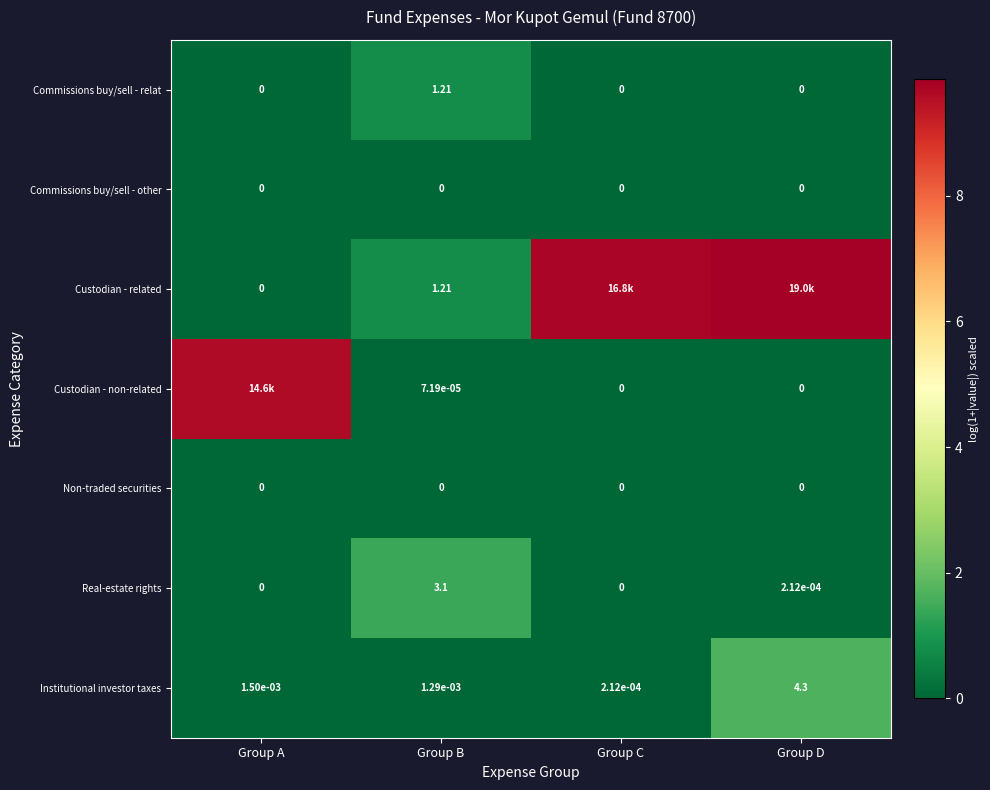

Where is Real-estate rights nearest to the value 1?

Group D